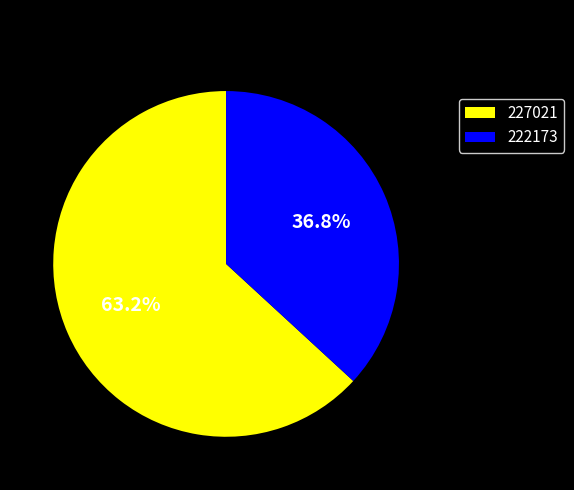

How many slices are in this pie chart?

2